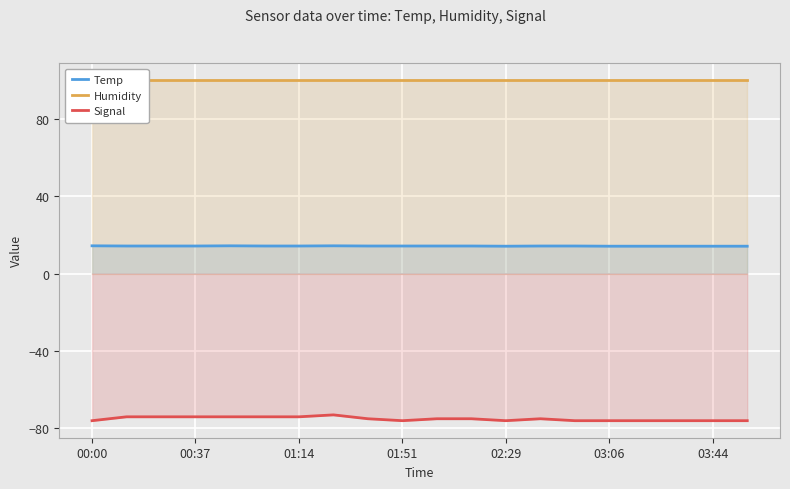

True or false: Temp and Signal cross at least once.

False